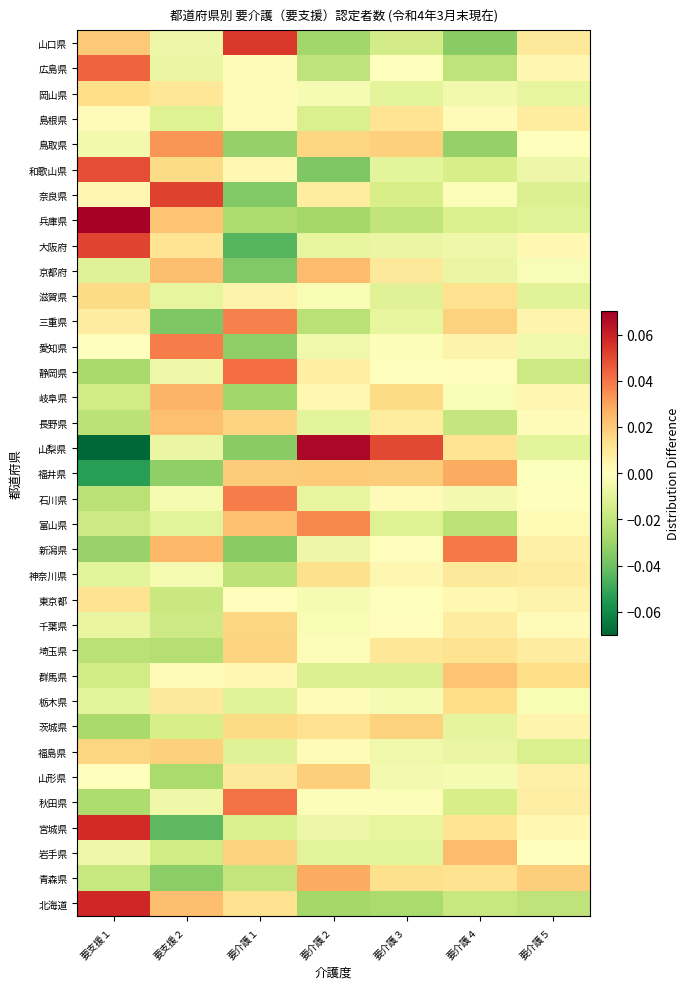

List the series in order of their peak value, lowest first.

島根県, 東京都, 神奈川県, 岡山県, 栃木県, 滋賀県, 千葉県, 埼玉県, 茨城県, 福島県, 山形県, 群馬県, 長野県, 京都府, 岩手県, 岐阜県, 青森県, 福井県, 鳥取県, 富山県, 三重県, 石川県, 愛知県, 新潟県, 秋田県, 静岡県, 広島県, 和歌山県, 大阪府, 奈良県, 山口県, 宮城県, 北海道, 山梨県, 兵庫県